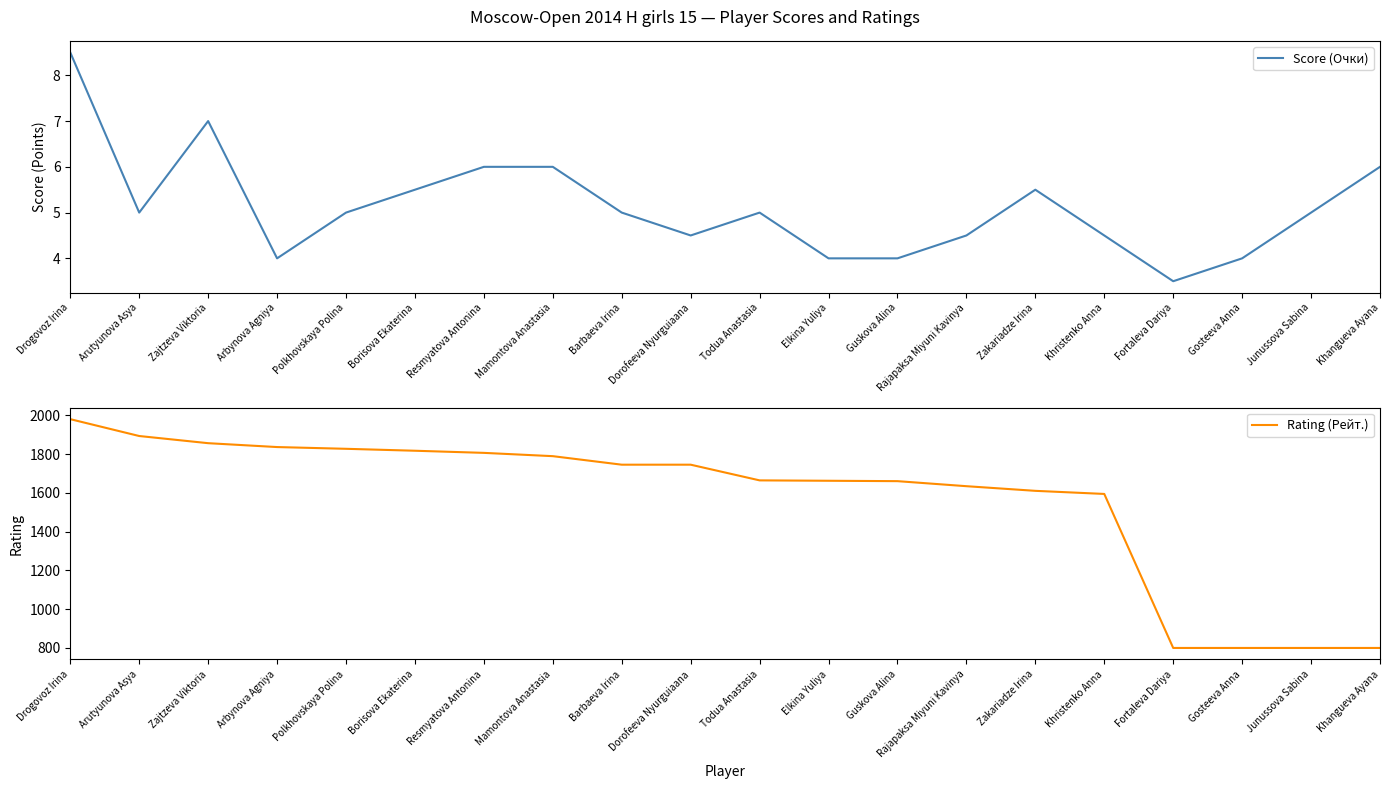

How many values in the Rating (Рейт.) series are below 1746?

10